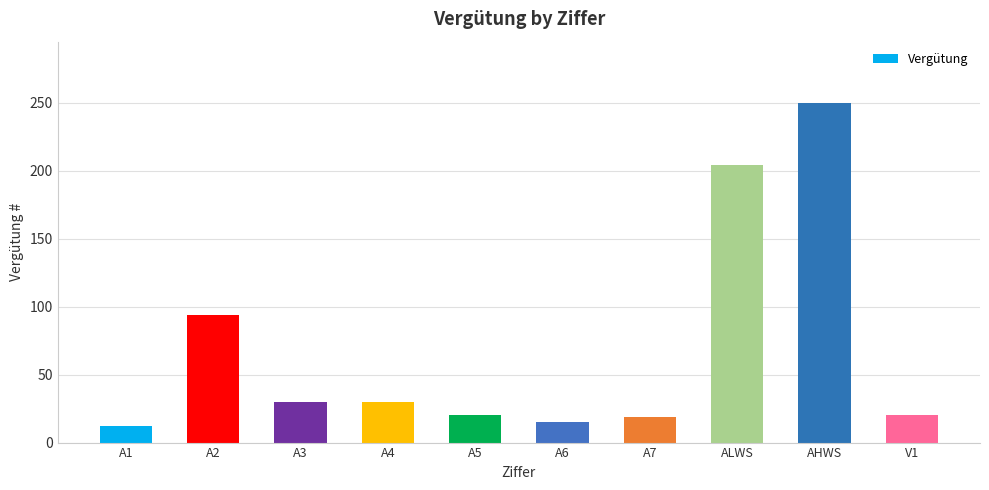

Count the number of data series in this chart.

1